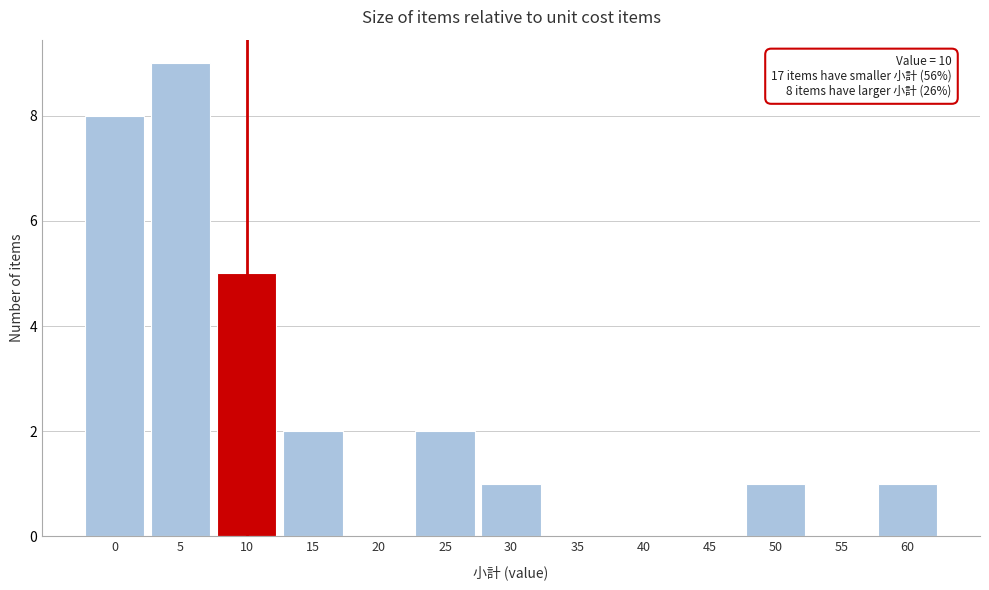

Reading left to right, extract all data points from this chart.

0=8	5=9	10=5	15=2	20=0	25=2	30=1	35=0	40=0	45=0	50=1	55=0	60=1